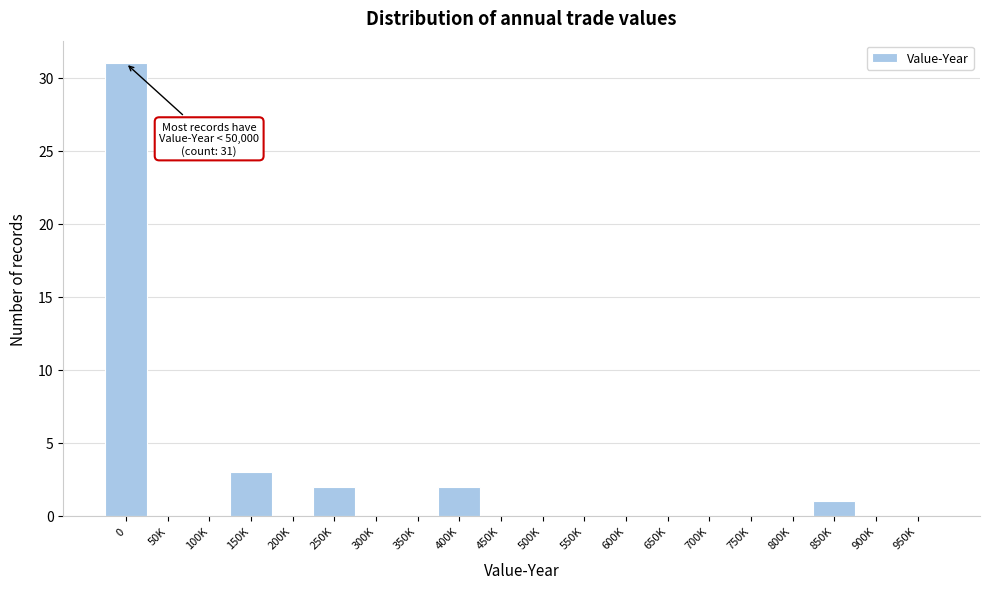

Reading right to left, extract all data points from this chart.

950K=0	900K=0	850K=1	800K=0	750K=0	700K=0	650K=0	600K=0	550K=0	500K=0	450K=0	400K=2	350K=0	300K=0	250K=2	200K=0	150K=3	100K=0	50K=0	0=31